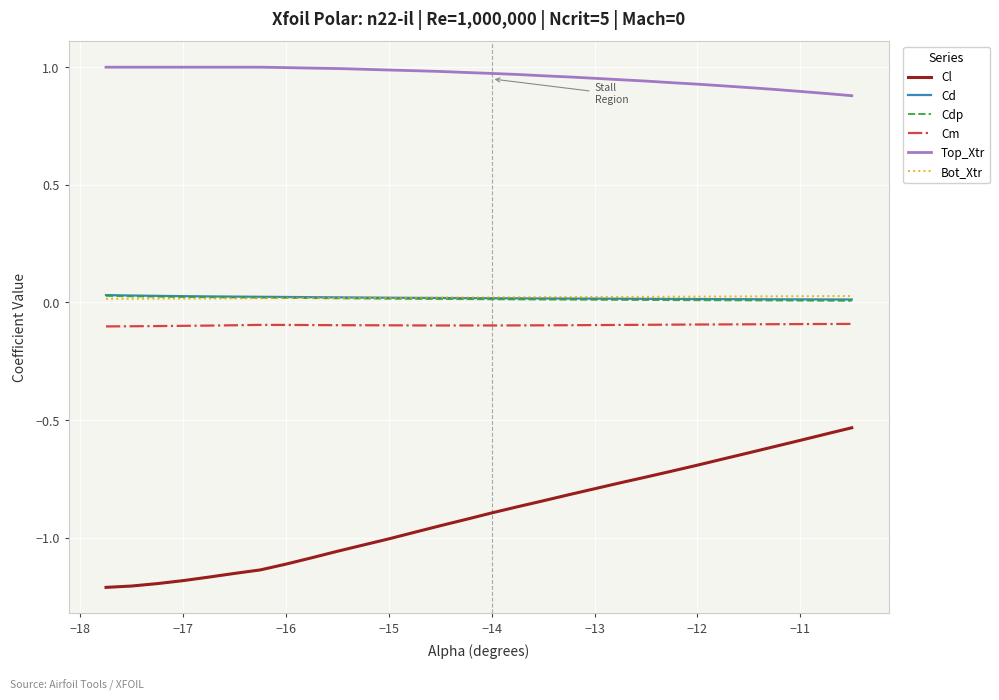

What is the difference between the maximum and minimum values in the Cl series?

0.7